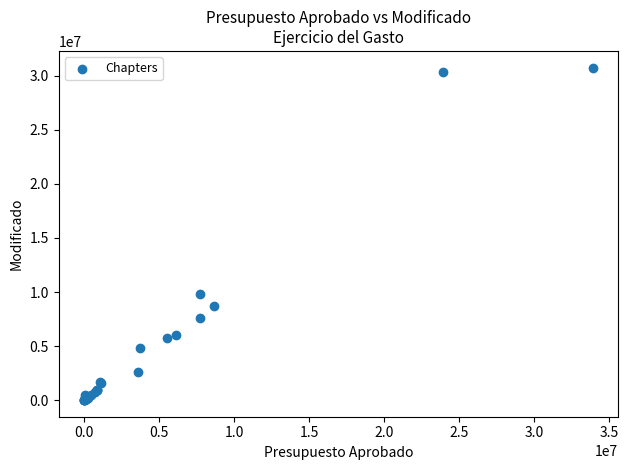

What Y value in the scatter plot is closest to 15384622?

9788942.5